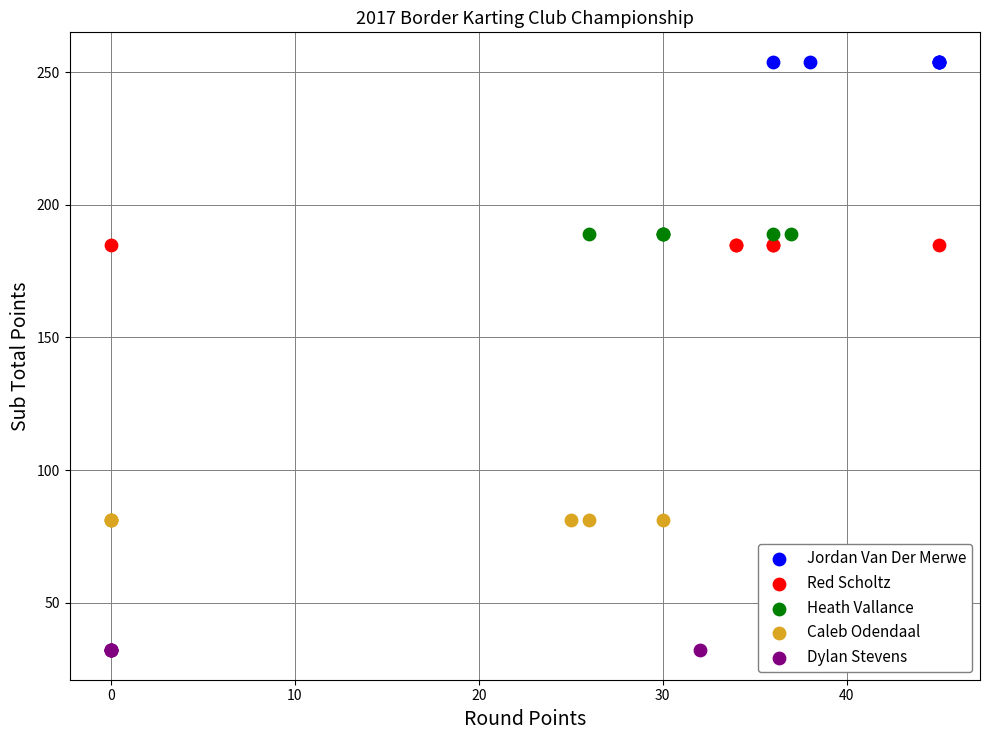

Which series reaches the maximum Y coordinate?

Jordan Van Der Merwe